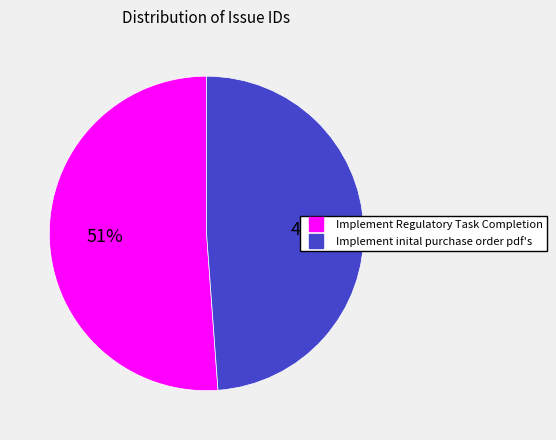

To the nearest percent, what is the combined percentage of Implement Regulatory Task Completion and Implement inital purchase order pdf's?

100%